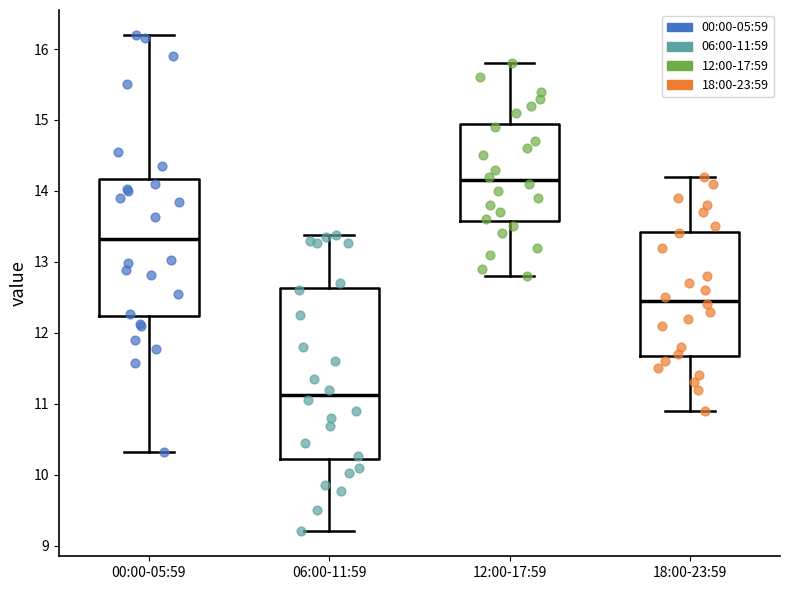

Reading left to right, read every box against the y-axis: the position of its median line, the range the box covers, and the ends of its whiskers. The values are not printed on the chart, so give them approximately, as read against the axis.

00:00-05:59: median 13.3, box 12.2 to 14.2, whiskers 10.3 to 16.2
06:00-11:59: median 11.1, box 10.2 to 12.6, whiskers 9.2 to 13.4
12:00-17:59: median 14.2, box 13.6 to 15.0, whiskers 12.8 to 15.8
18:00-23:59: median 12.5, box 11.7 to 13.4, whiskers 10.9 to 14.2